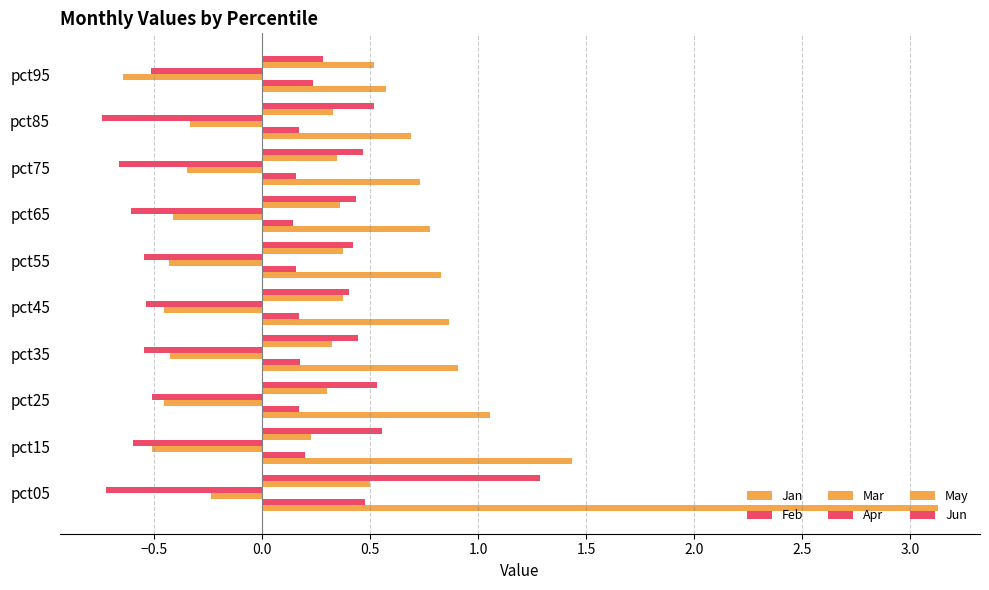

Which series has the largest range (max minus min)?

Jan